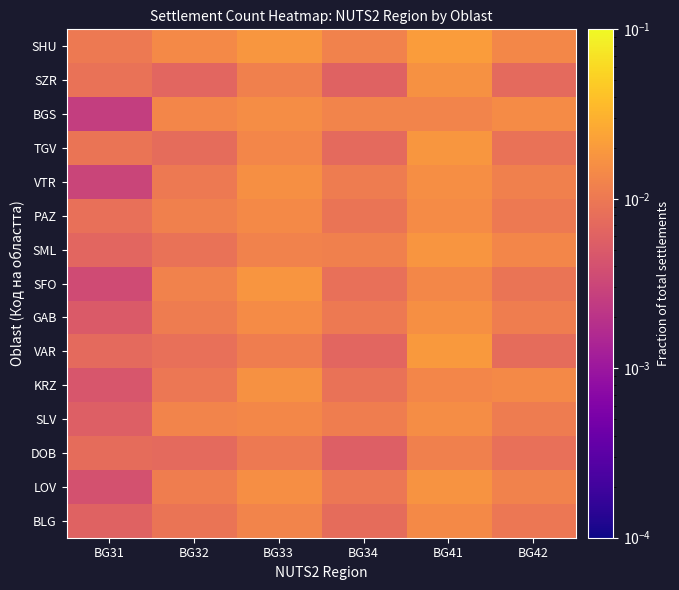

At BG34, list the series in order from smallest to largest.

DOB, SZR, VAR, TGV, BLG, SFO, KRZ, PAZ, LOV, GAB, VTR, SLV, SML, SHU, BGS